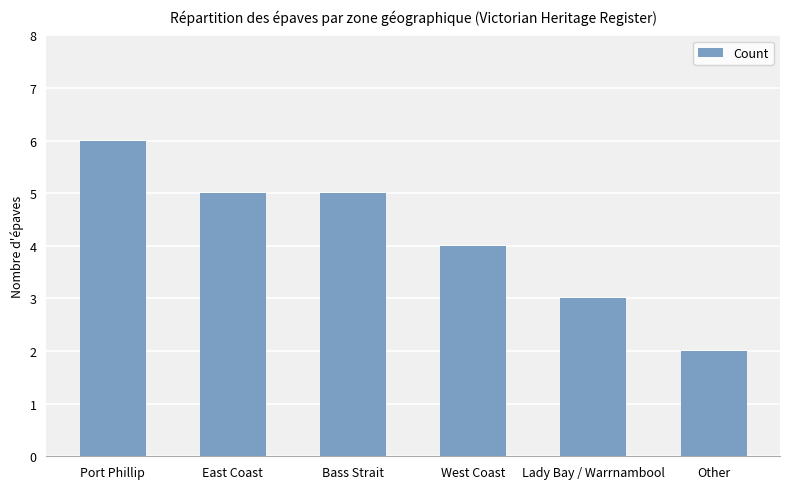

What is the label of the 1st bar from the left?

Port Phillip